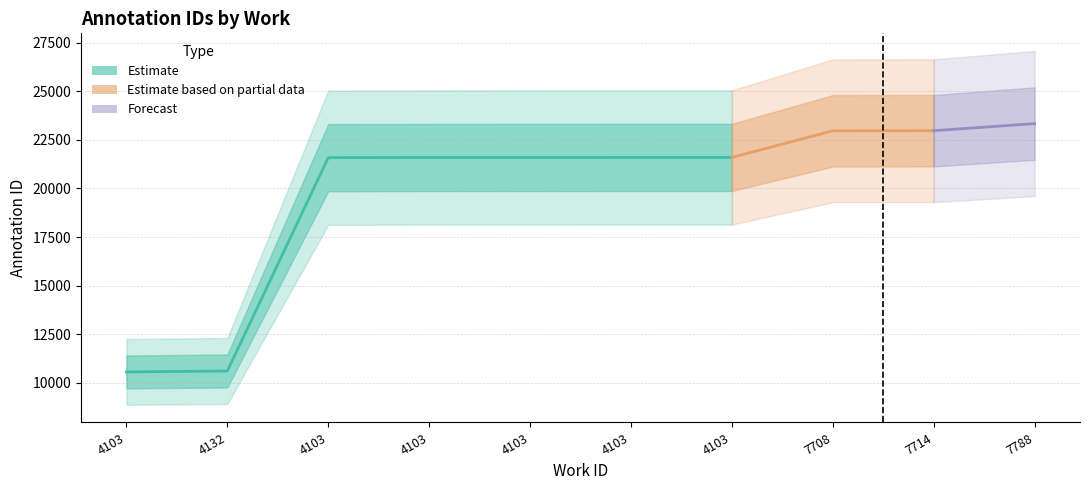

True or false: id_mid and id_lower cross at least once.

False